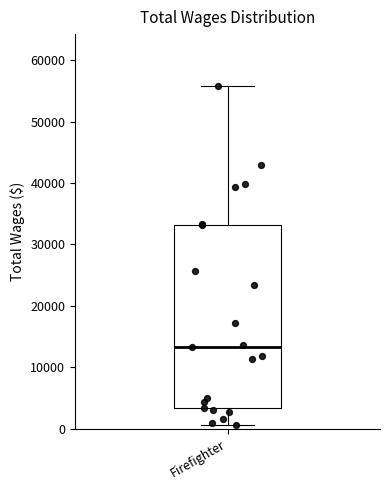

Where does the median line of the box for Firefighter sit on the y-axis? The values are not printed on the chart, so give them approximately, as read against the axis.

13000